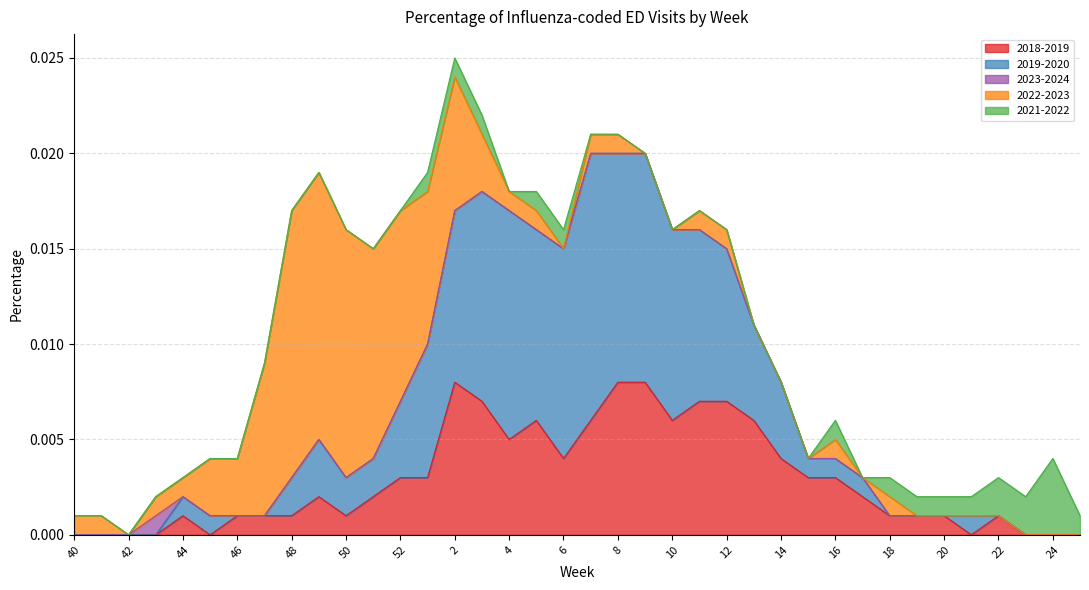

What are all the series names shown in the legend?

2018-2019, 2019-2020, 2023-2024, 2022-2023, 2021-2022